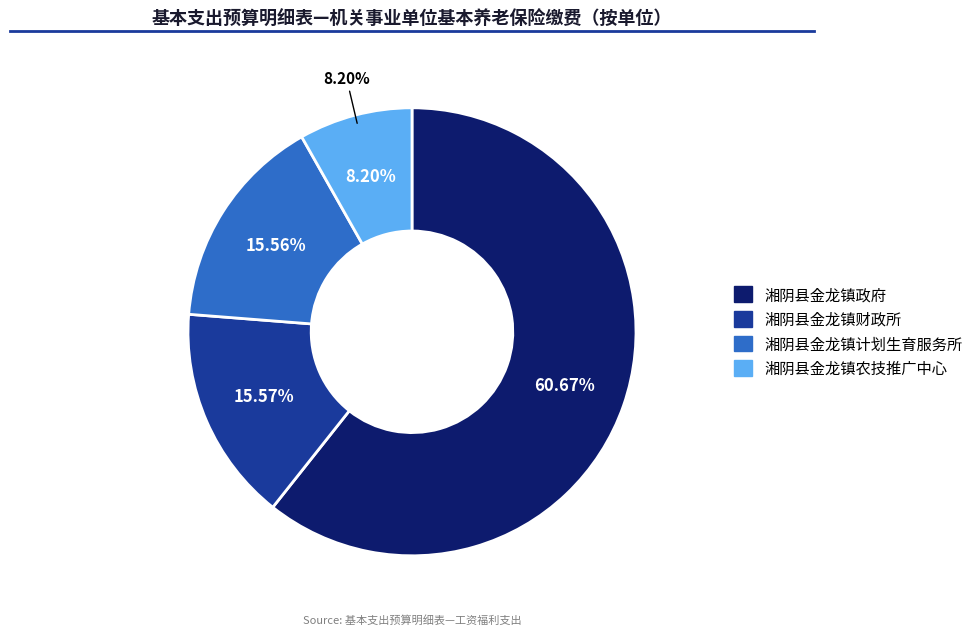

True or false: 湘阴县金龙镇财政所 accounts for 16% of the total.

True